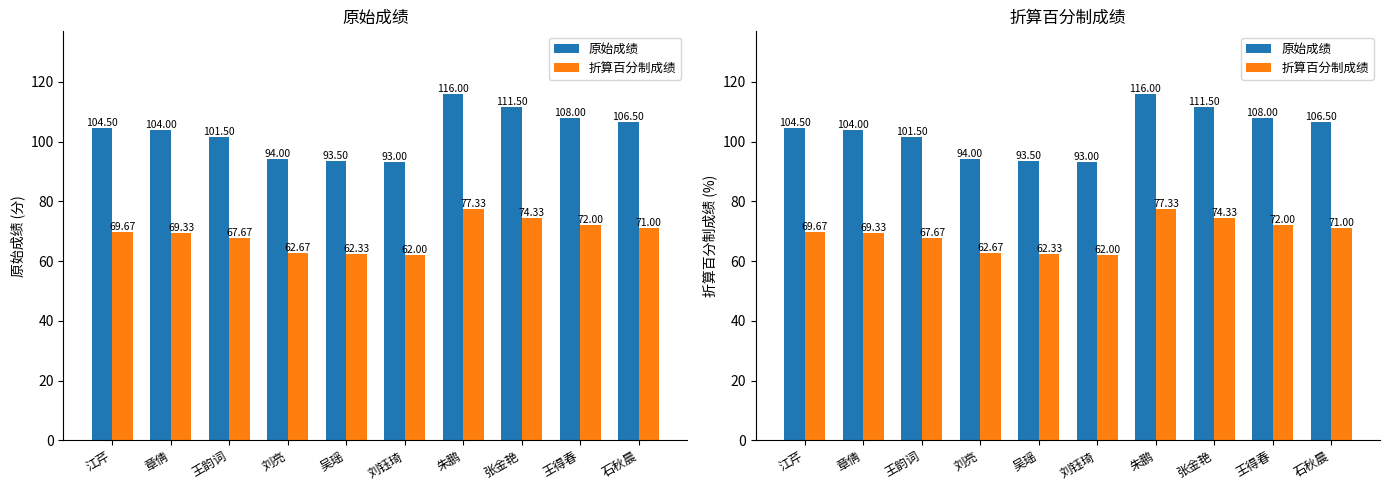

What position from the right is 吴瑶?

6